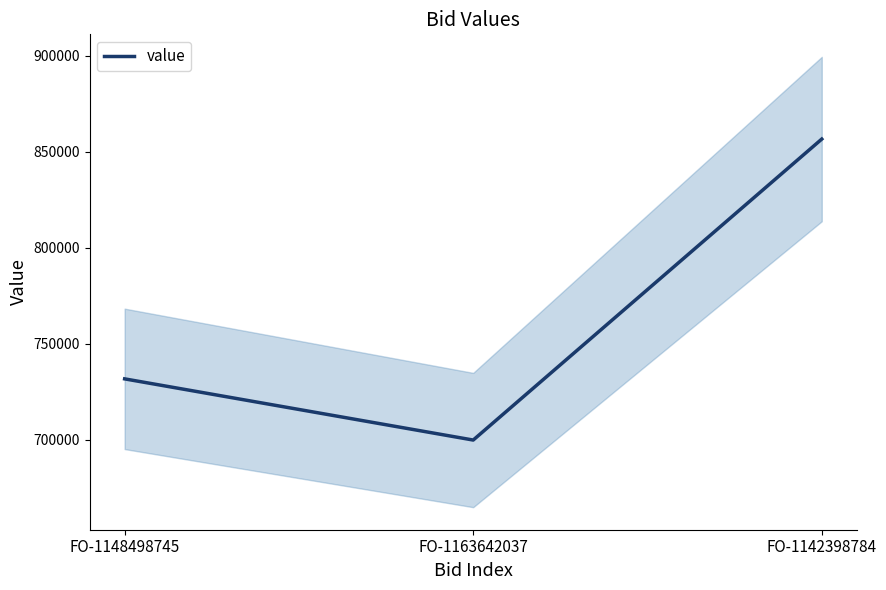

What is the approximate value at FO-1163642037?

699869.6